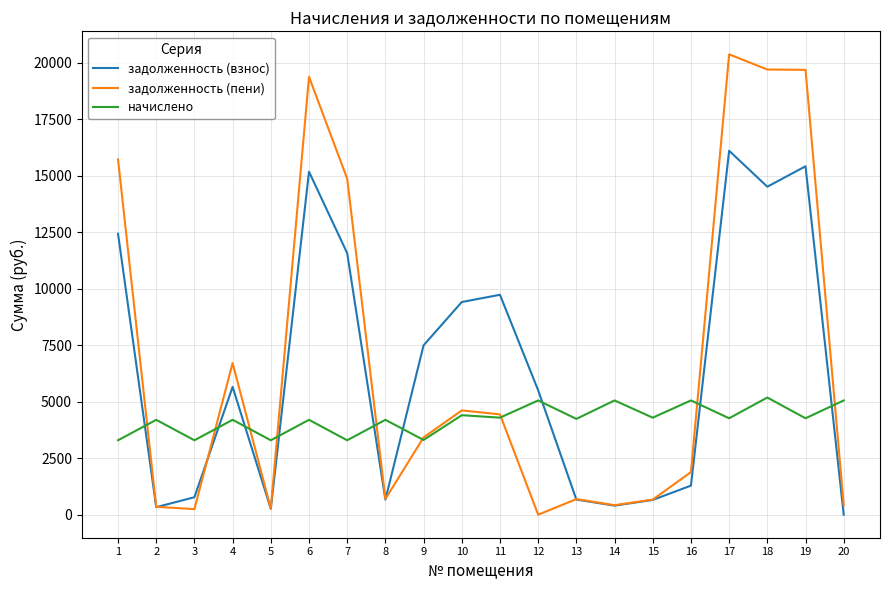

What is the greatest value displayed?

20367.5